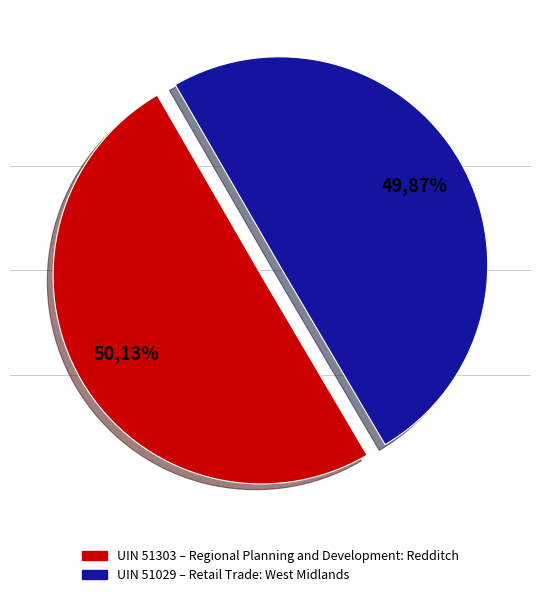

Is there a majority slice in this chart?

Yes